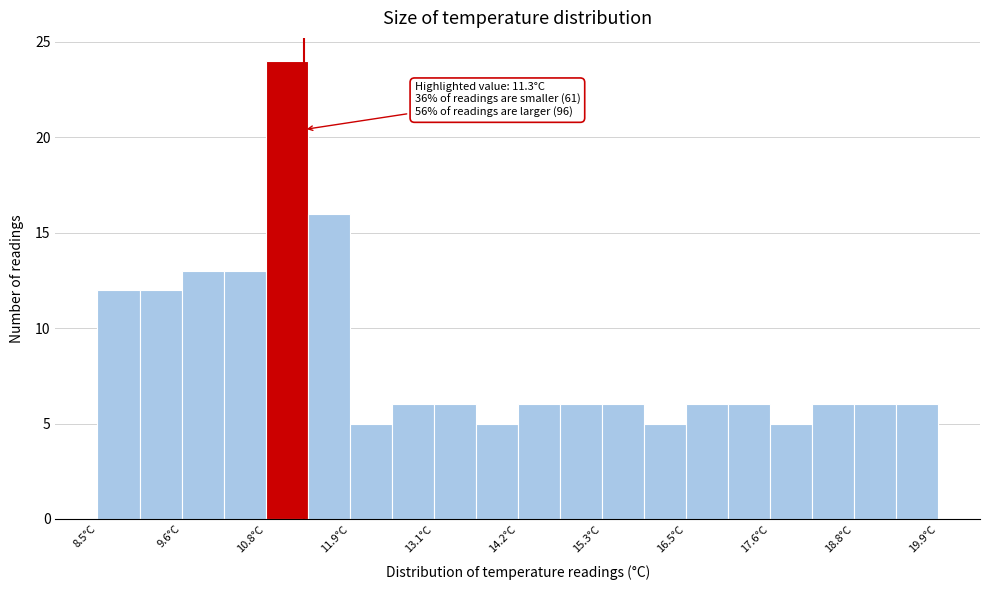

Read against the x-axis, roughly where is the centre of the tallest bar?

11.0